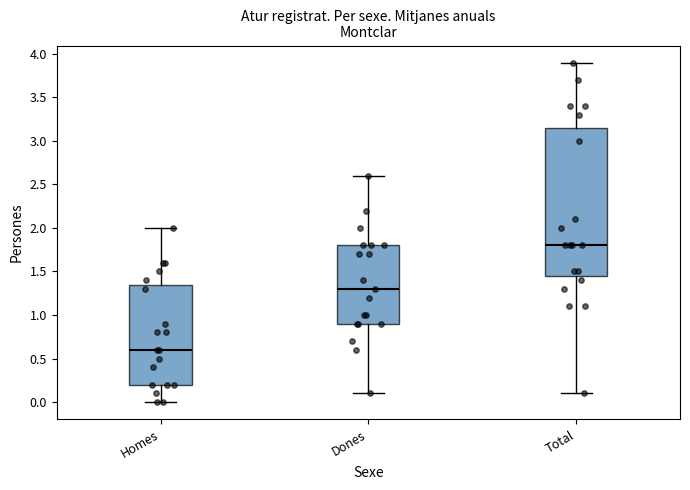

Reading left to right, read every box against the y-axis: the position of its median line, the range the box covers, and the ends of its whiskers. The values are not printed on the chart, so give them approximately, as read against the axis.

Homes: median 0.60, box 0.20 to 1.35, whiskers 0.00 to 2.00
Dones: median 1.30, box 0.90 to 1.80, whiskers 0.10 to 2.60
Total: median 1.80, box 1.45 to 3.15, whiskers 0.10 to 3.90